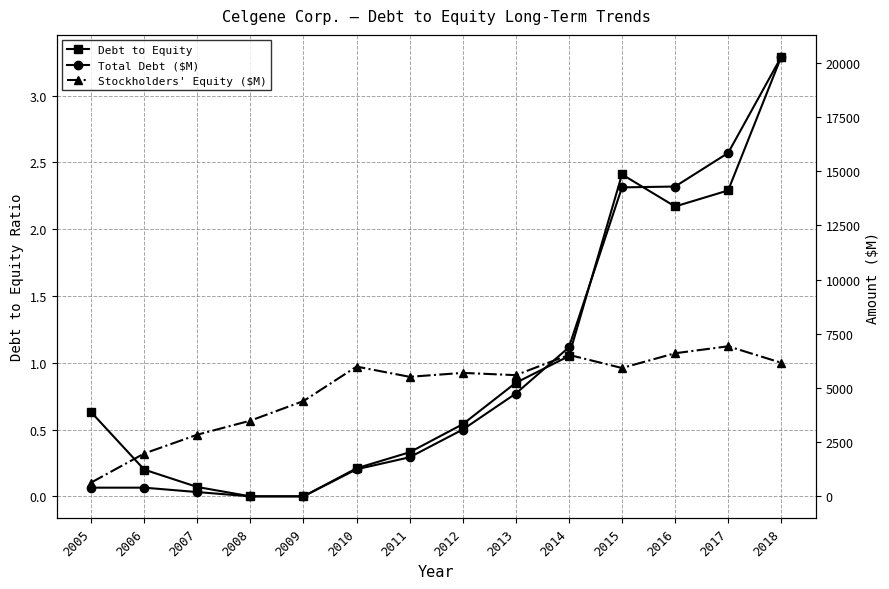

Reading right to left, extract all data points from this chart.

Debt to Equity: 3.3	2.3	2.2	2.4	1.1	0.8	0.5	0.3	0.2	0.0	0.0	0.1	0.2	0.6
Total Debt ($M): 20270.0	15838.0	14289.0	14250.0	6872.0	4741.0	3080.0	1802.0	1248.0	0.0	0.0	197.0	400.0	400.0
Stockholders' Equity ($M): 6161.0	6921.0	6599.0	5919.0	6525.0	5590.0	5694.0	5513.0	5984.0	4395.0	3491.0	2844.0	1976.0	636.0